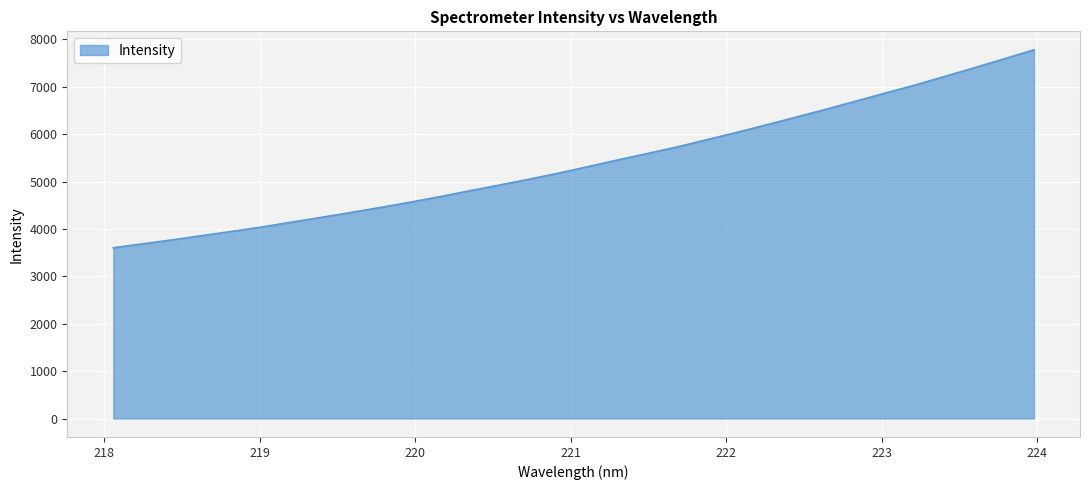

What is the maximum value shown in the chart?

7778.8